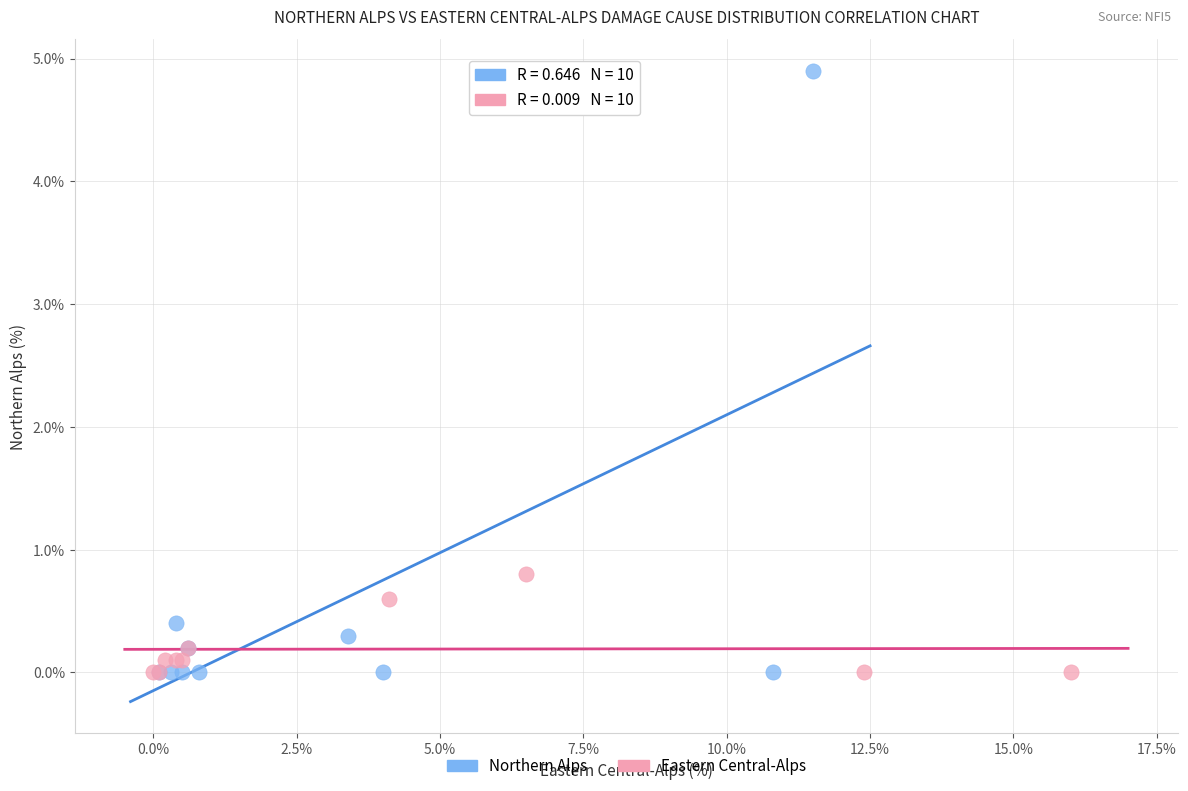

What are all the series names shown in the legend?

Northern Alps, Eastern Central-Alps